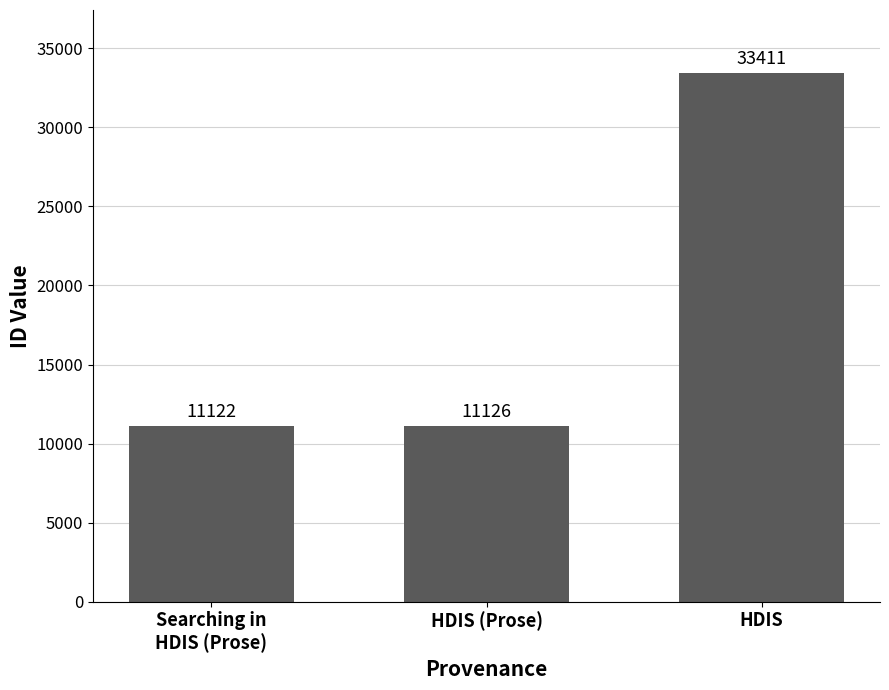

The value at HDIS is 33411. True or false?

True